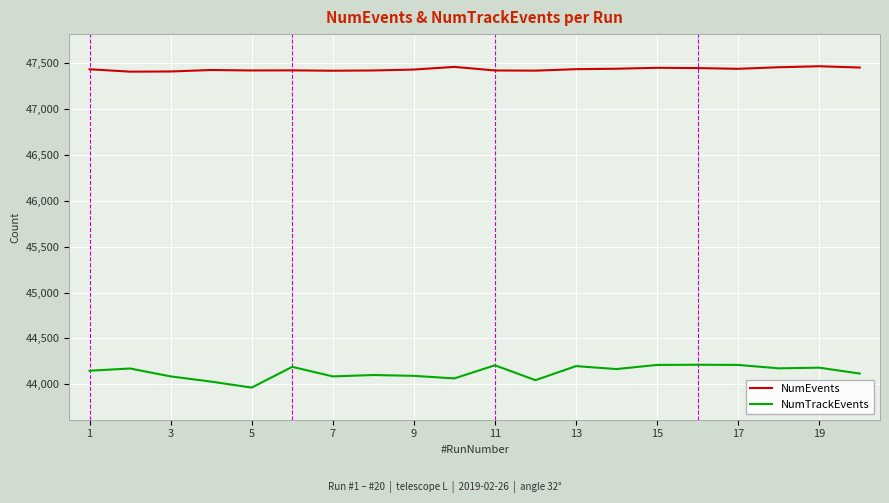

True or false: NumTrackEvents and NumEvents intersect in this chart.

False